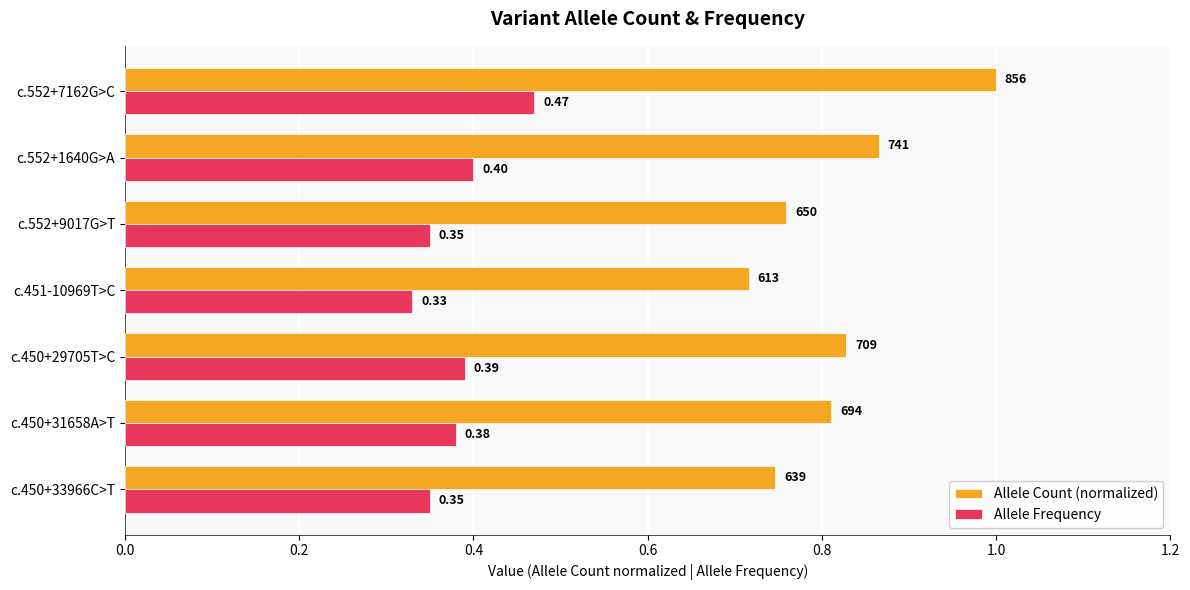

Which series changed the most between c.450+31658A>T and c.451-10969T>C?

Allele Count (normalized)